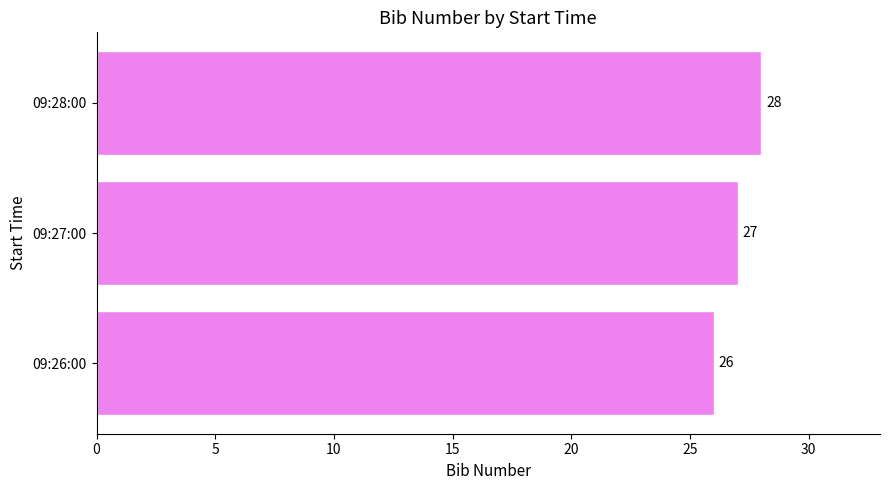

What is the difference between the maximum and minimum values?

2